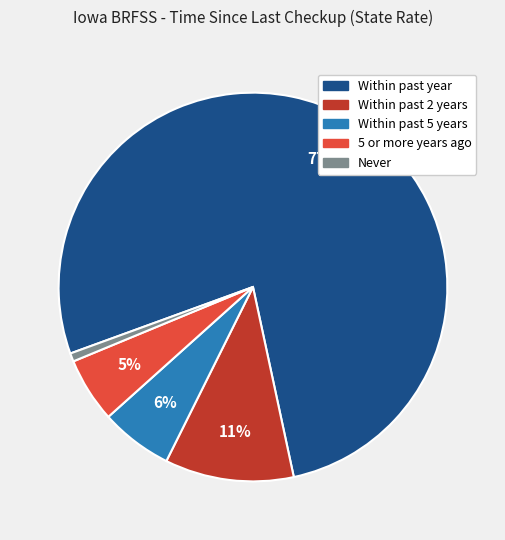

True or false: Within past year accounts for 71% of the total.

False